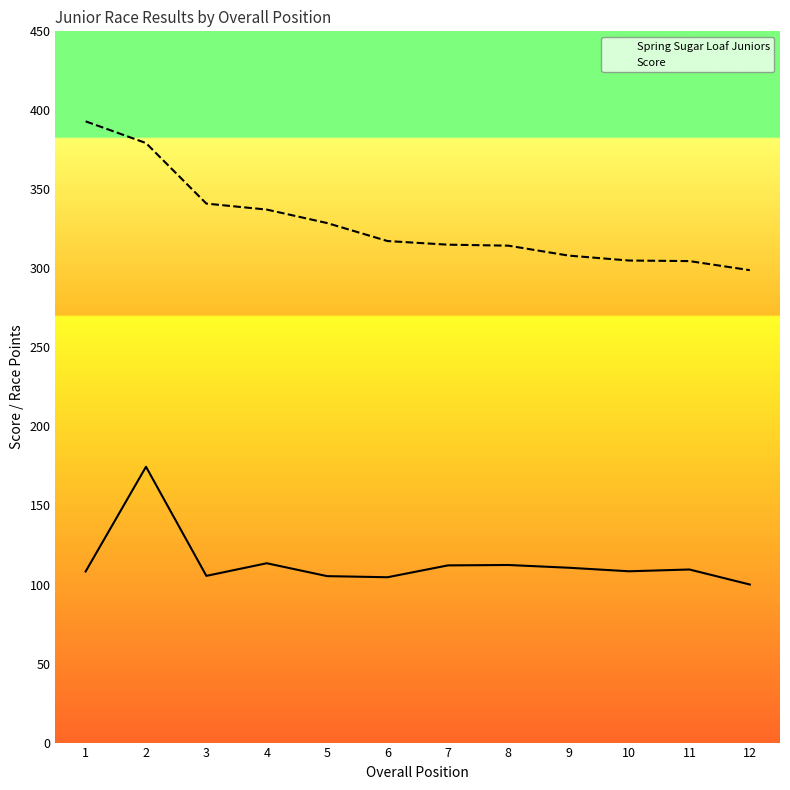

At which category does the chart reach its peak across all series?

1